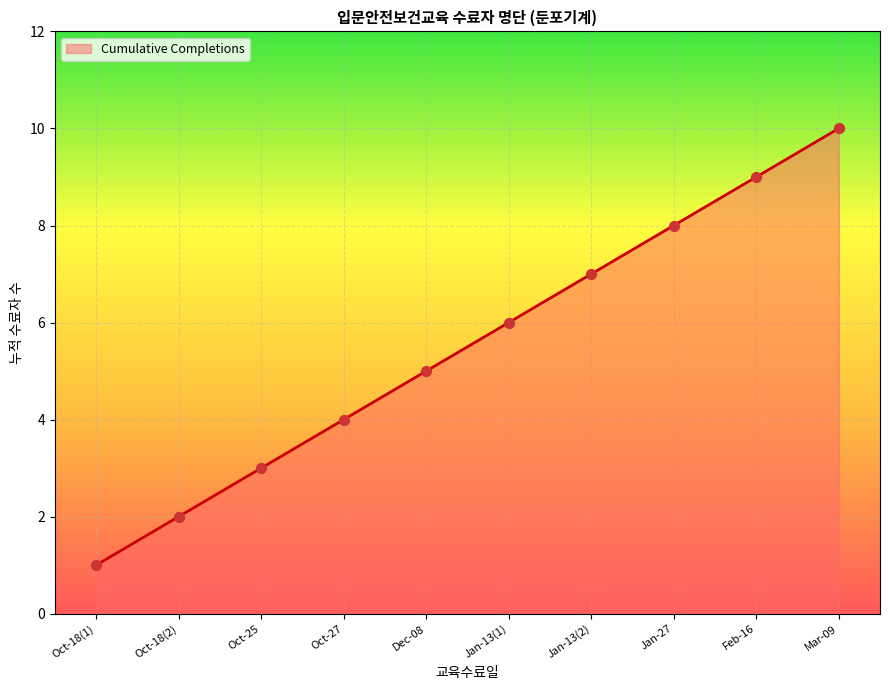

What is the change in value from Oct-27 to Jan-13(2)?

+3